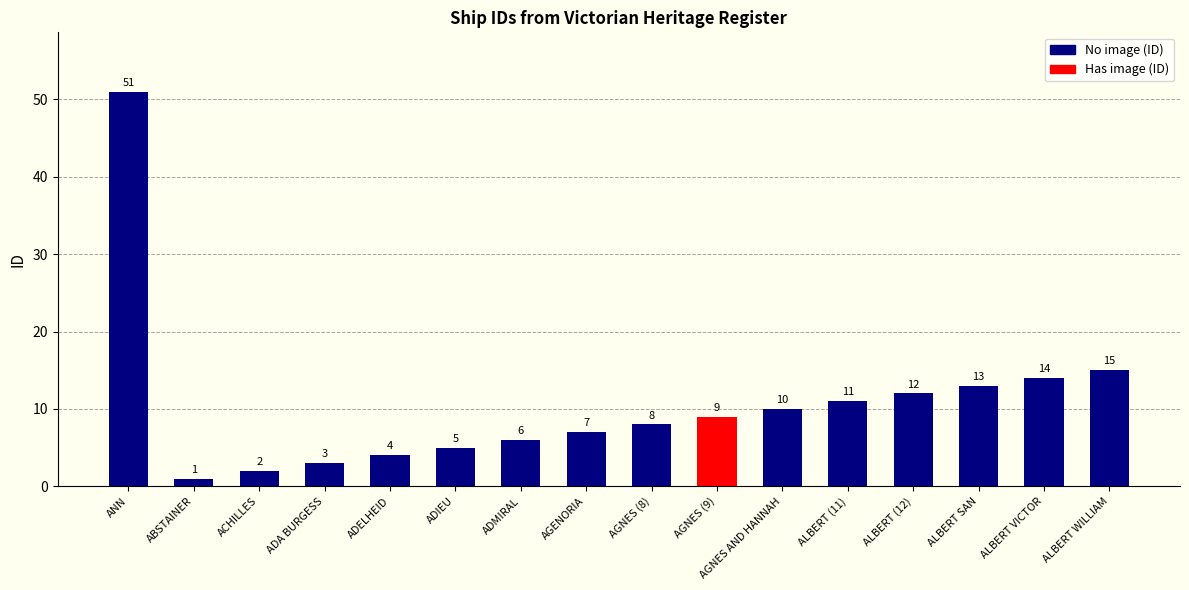

How many data points does each series have?

16